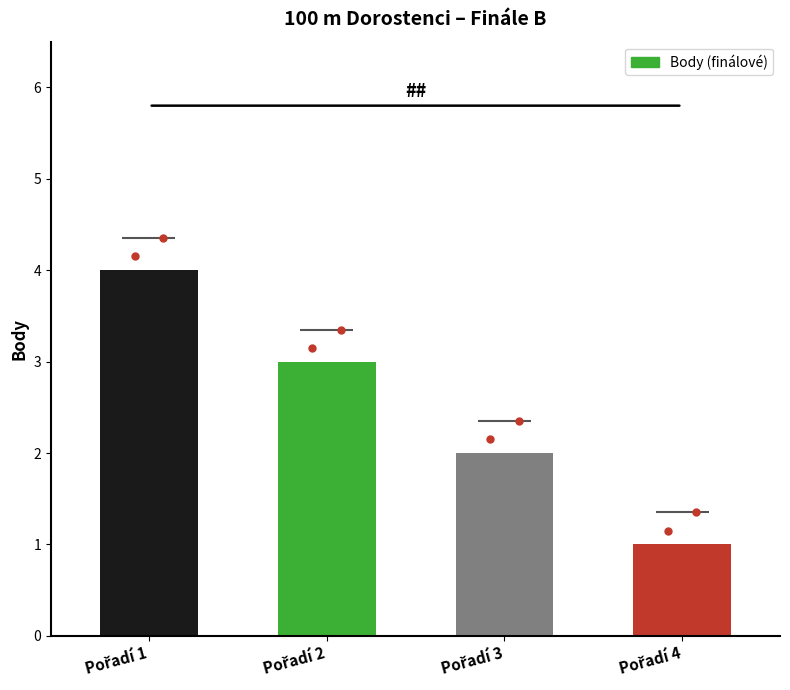

Between Pořadí 4 and Pořadí 2, which is larger?

Pořadí 2